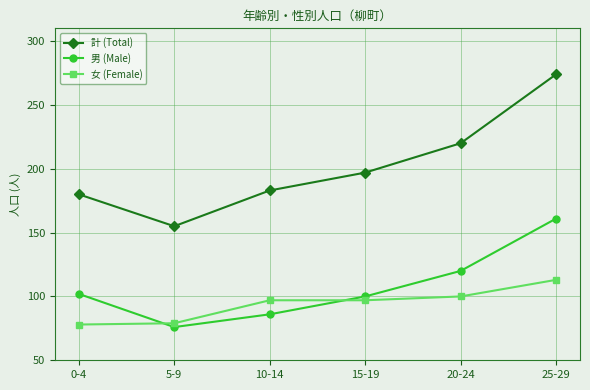

What is the value of the 計 (Total) point at the 2nd from the left?

155